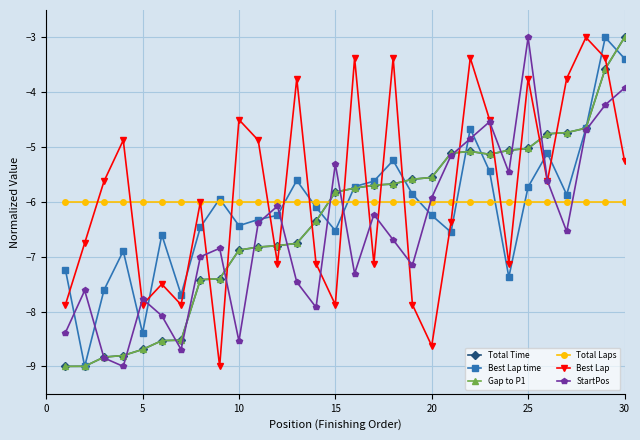

Is this an area chart (filled region under the line)?

No